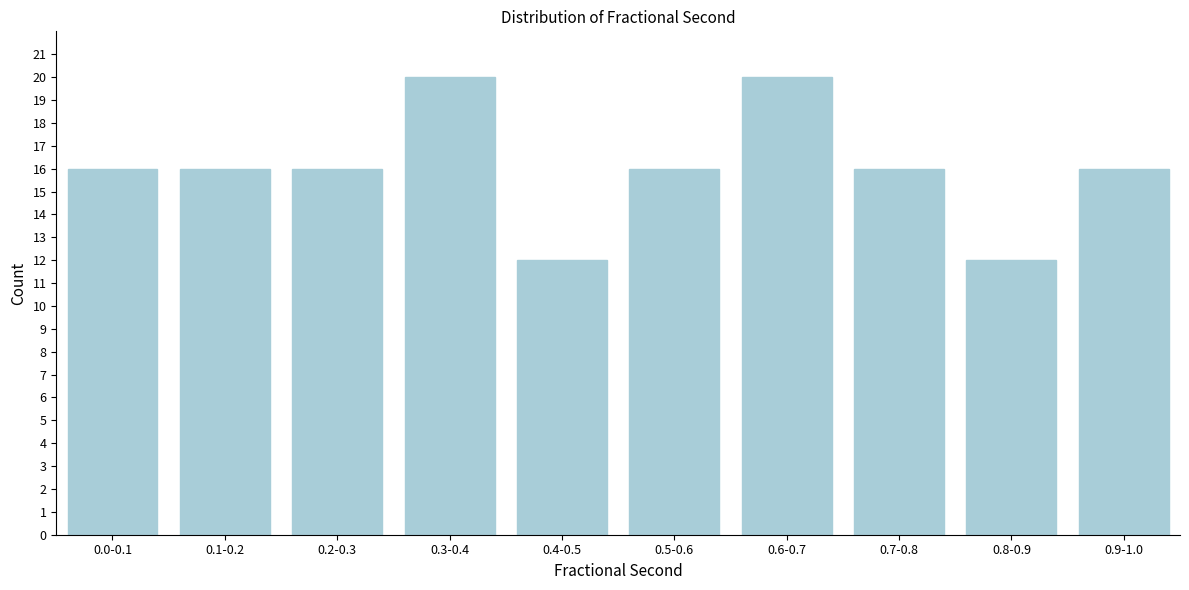

Reading left to right, what are all the values shown in this chart?

16	16	16	20	12	16	20	16	12	16